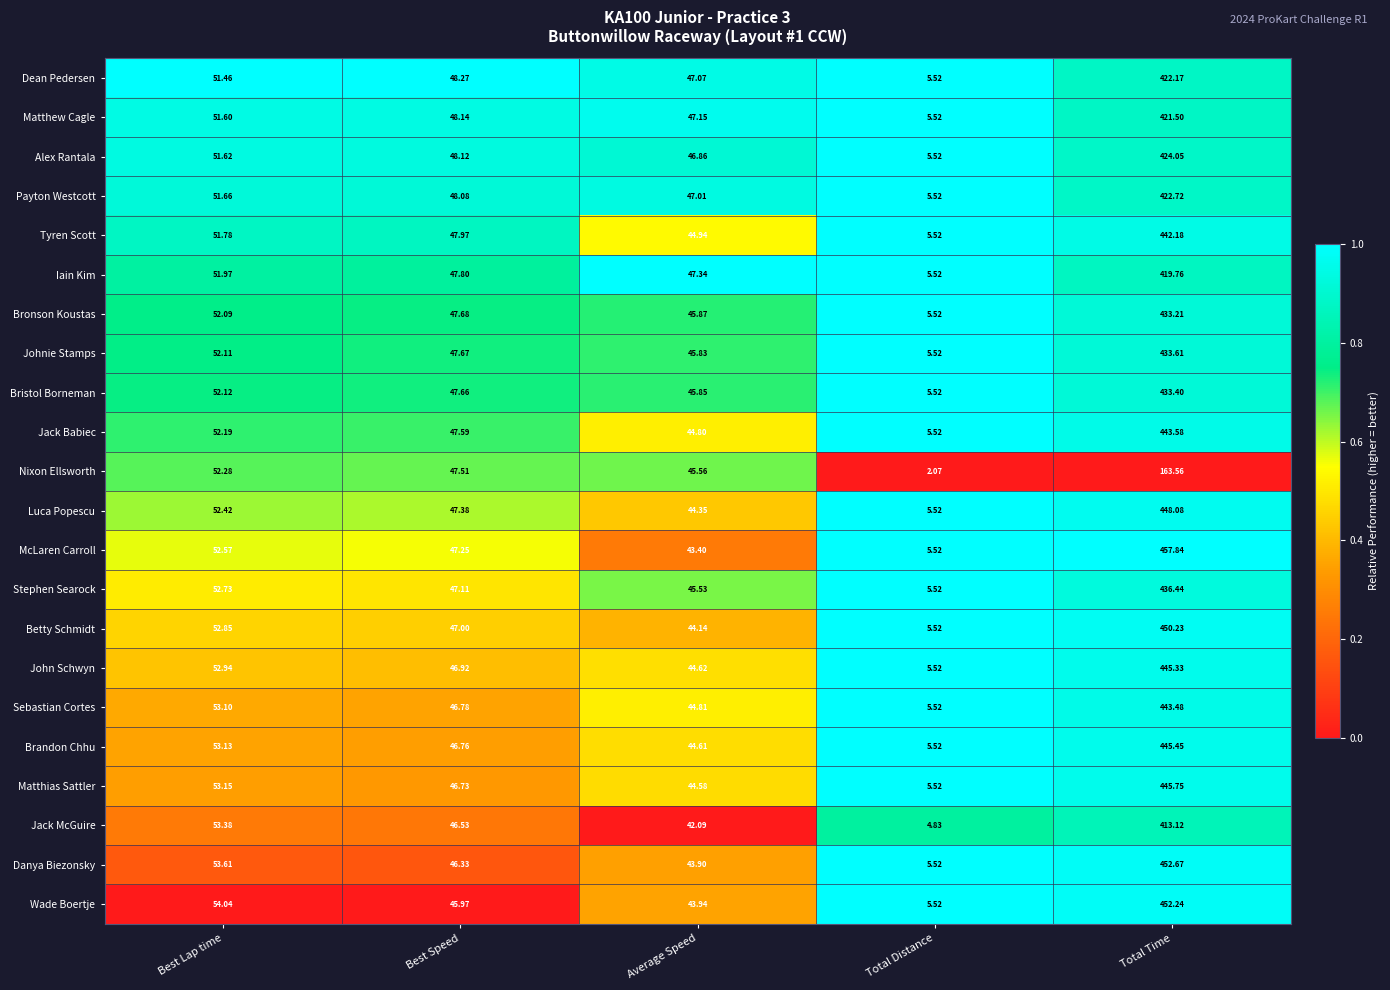

Where is Matthew Cagle nearest to the value 213?

Best Lap time